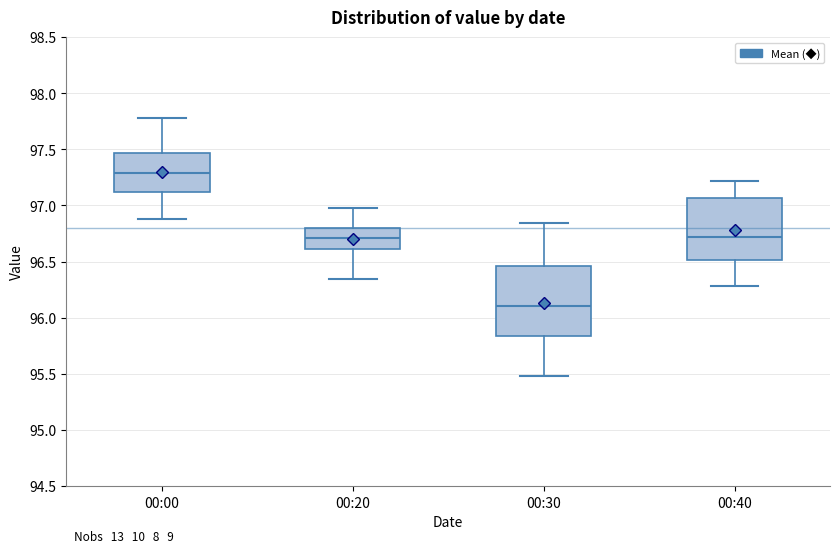

Where does the lower whisker of the box for 00:40 end on the y-axis? The values are not printed on the chart, so give them approximately, as read against the axis.

96.30